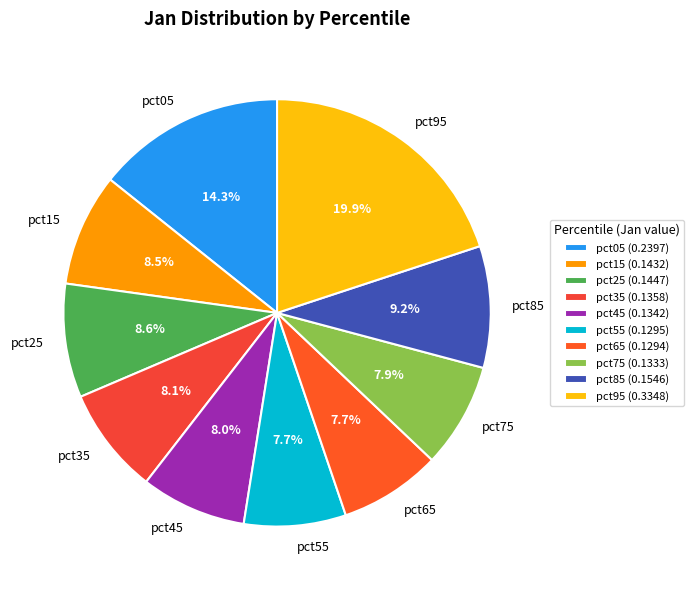

How many slices are in this pie chart?

10